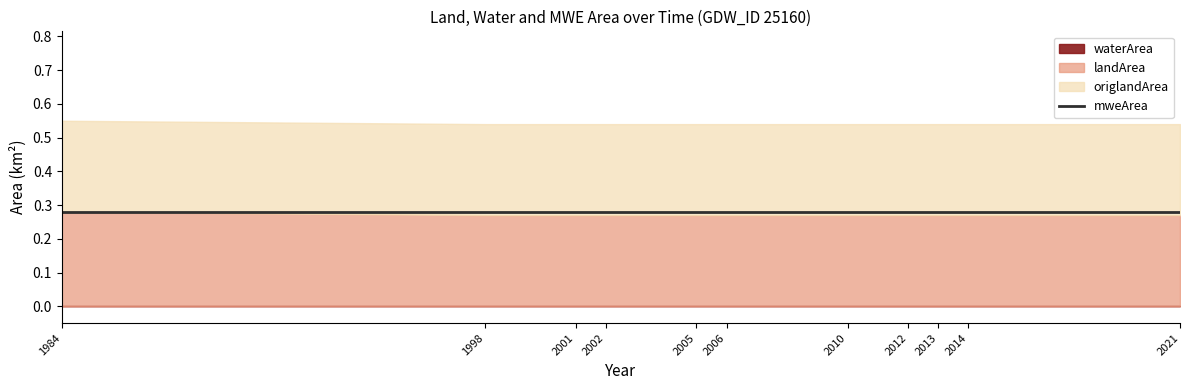

What is the average value of the landArea series?

0.3